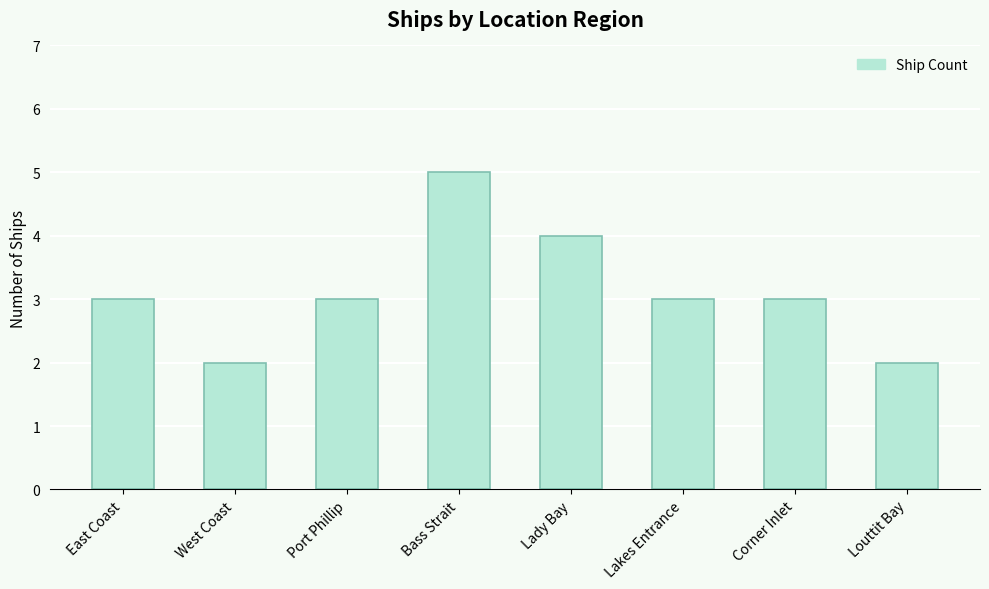

How many data points does each series have?

8